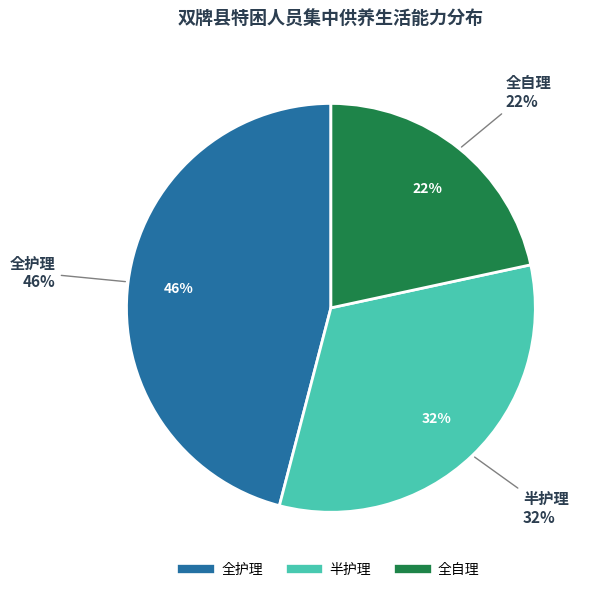

How many slices are in this pie chart?

3